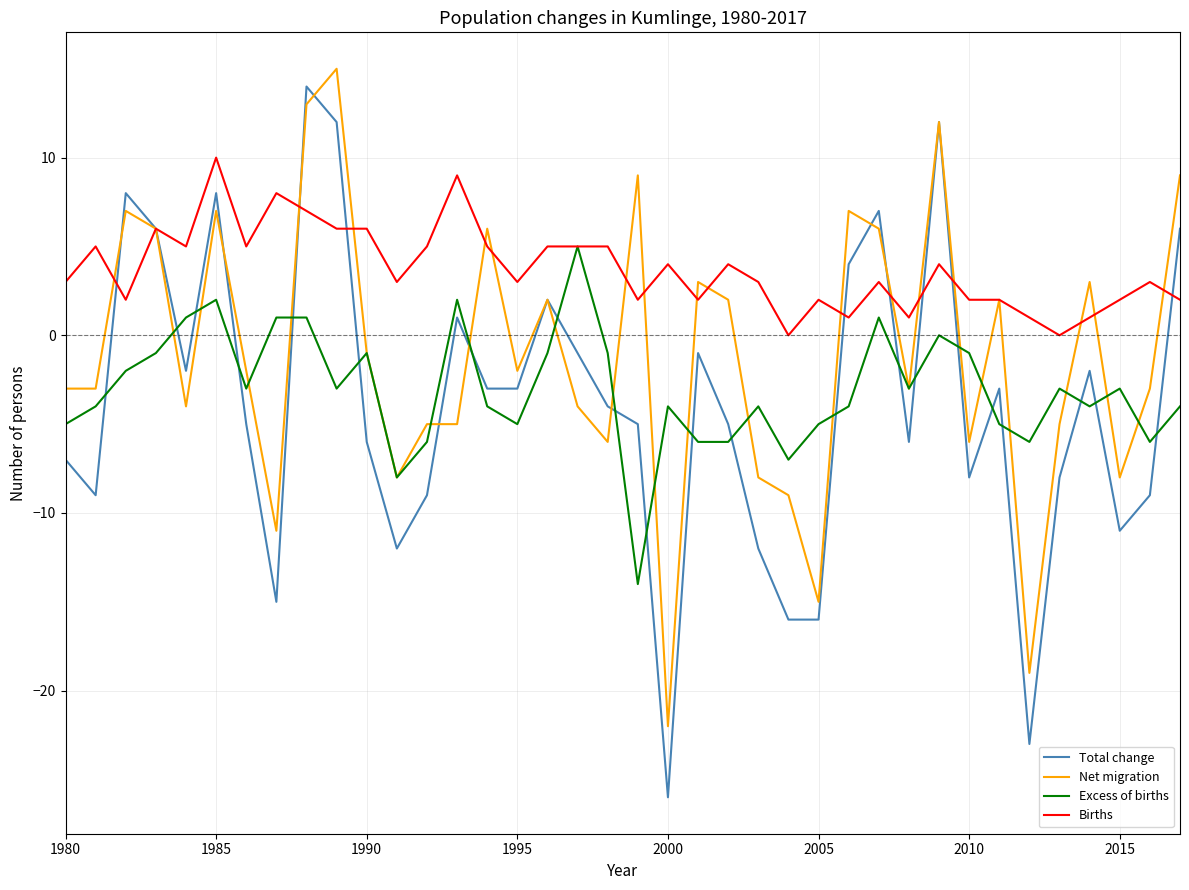

What are all the series names shown in the legend?

Total change, Net migration, Excess of births, Births